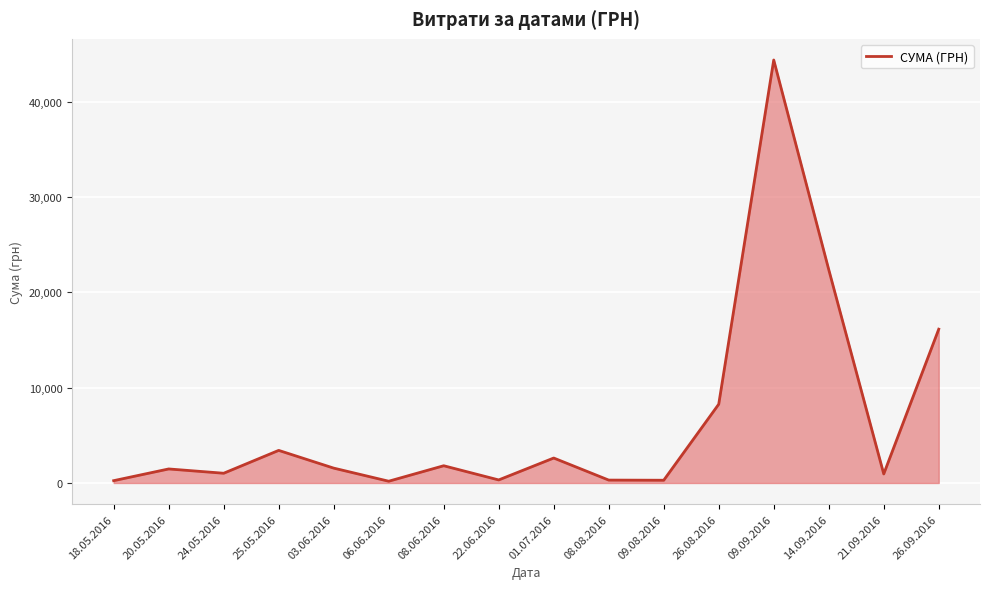

Approximately how many times larger is the value at 26.08.2016 compared to 26.09.2016?

0.5